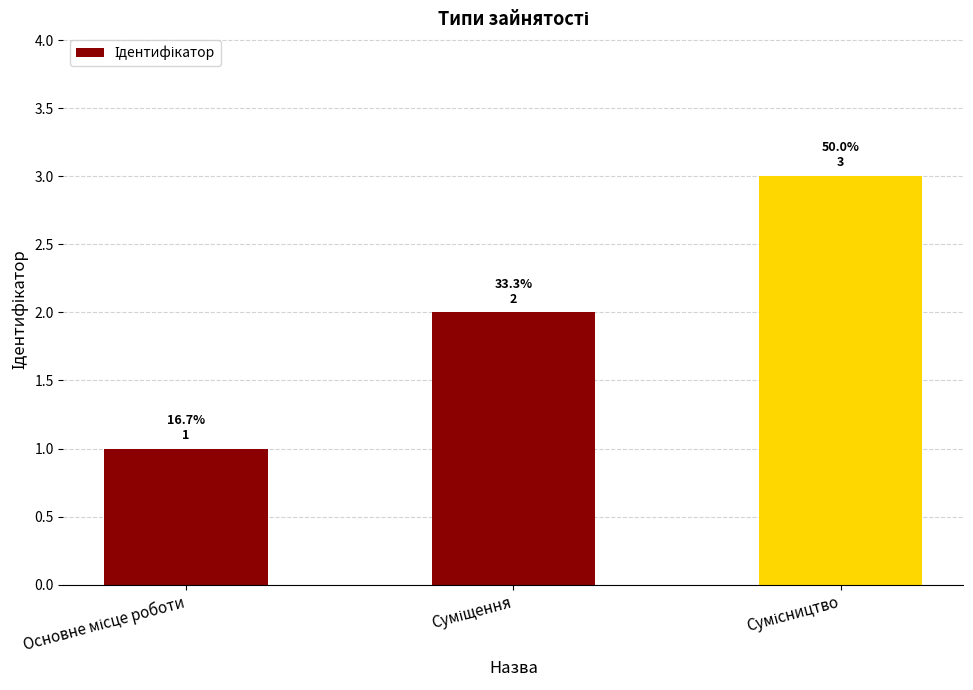

What is the sum of all values?

6